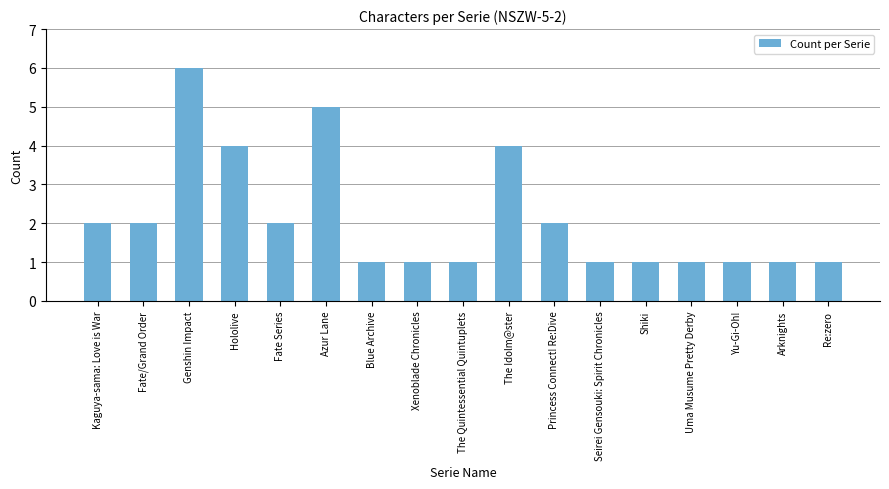

What is the greatest value displayed?

6